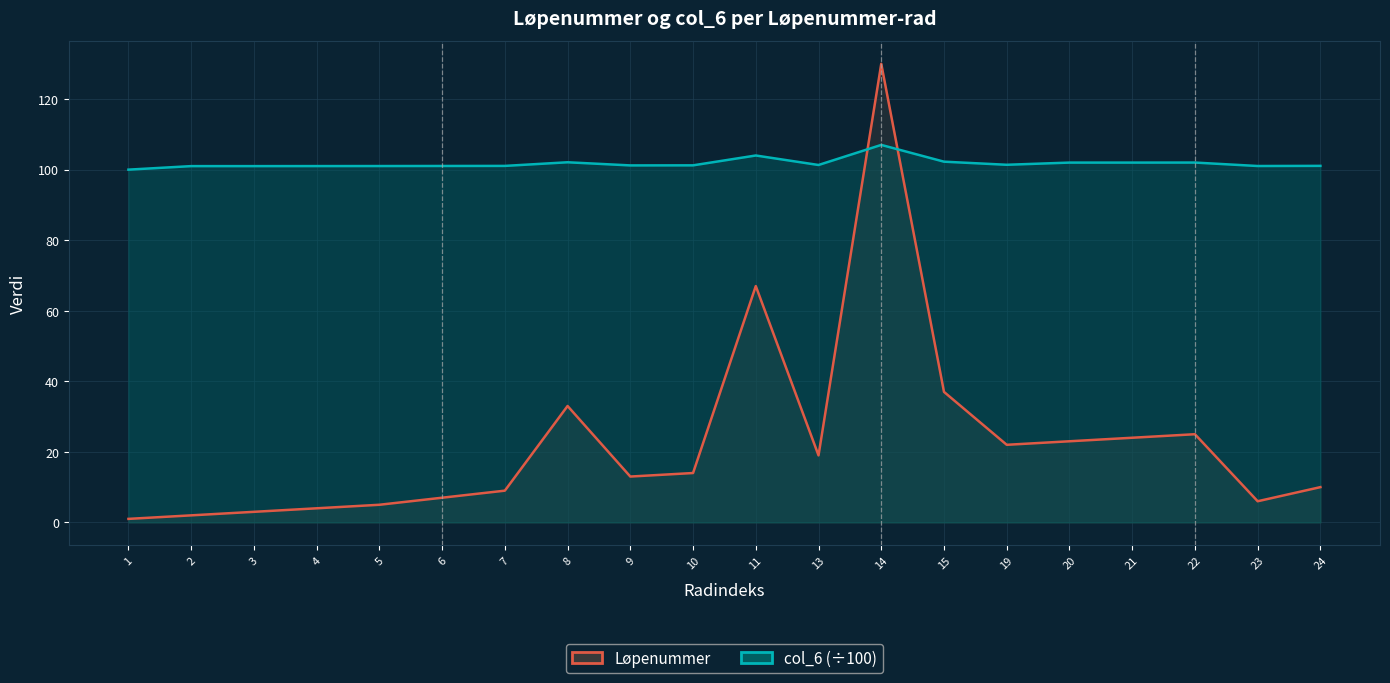

Reading left to right, extract all data points from this chart.

Løpenummer: 1.0	2.0	3.0	4.0	5.0	7.0	9.0	33.0	13.0	14.0	67.0	19.0	130.0	37.0	22.0	23.0	24.0	25.0	6.0	10.0
col_6 (÷100): 100.0	101.0	101.0	101.0	101.0	101.0	101.1	102.1	101.2	101.2	104.0	101.3	107.0	102.3	101.4	102.0	102.0	102.0	101.0	101.1